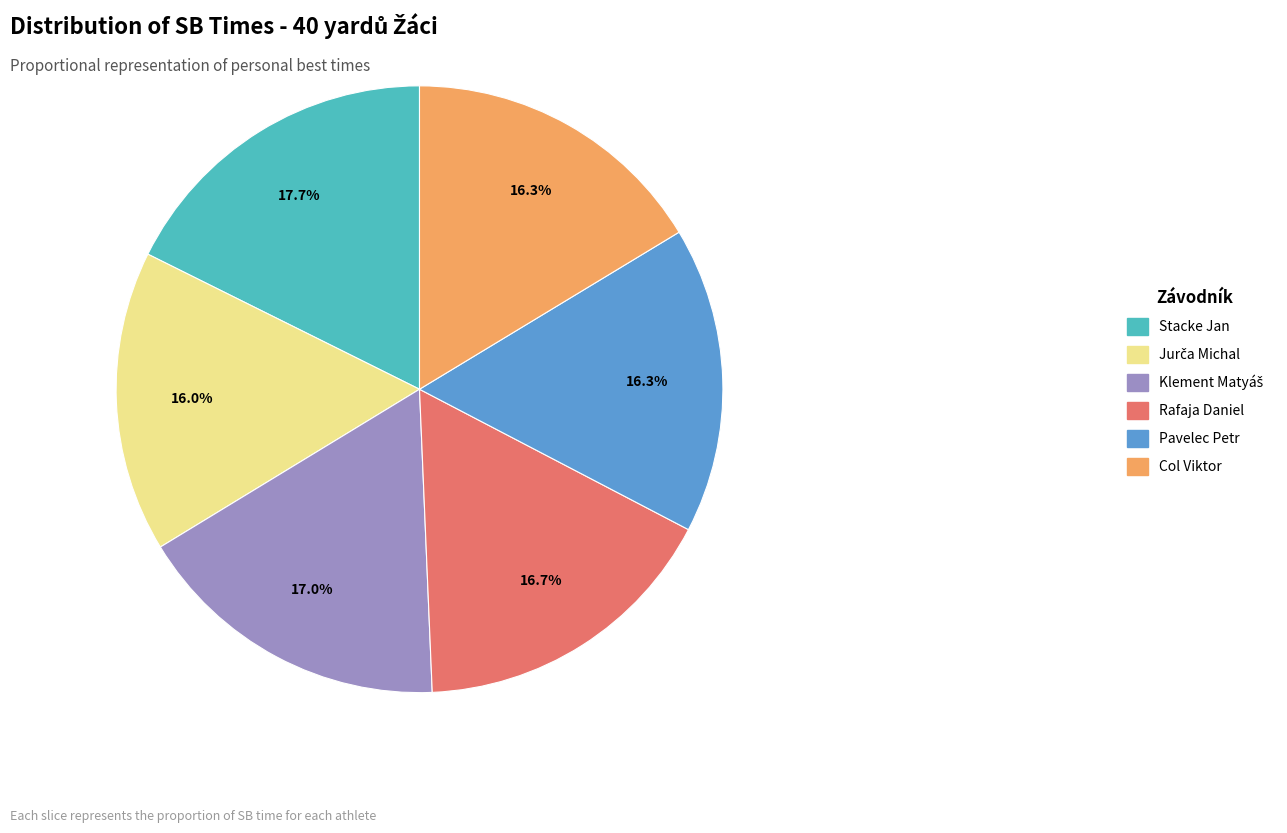

Does any single category account for the majority?

No